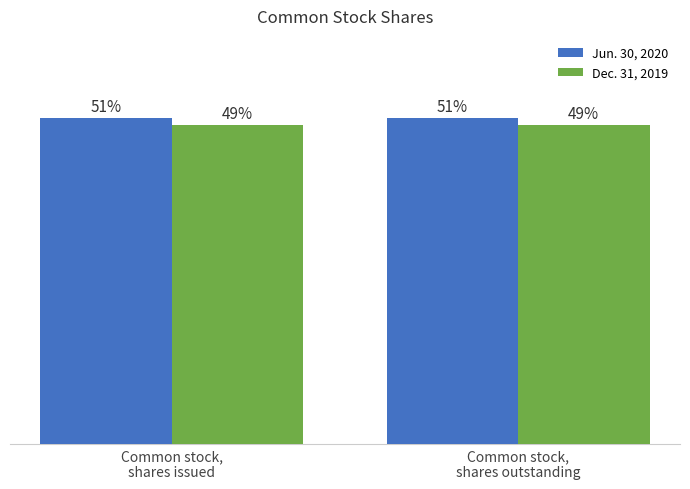

What are all the series names shown in the legend?

Jun. 30, 2020, Dec. 31, 2019